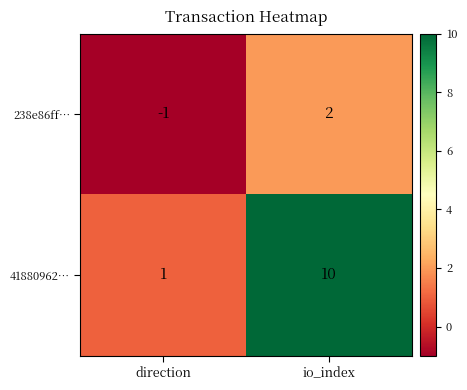

Rank the series at io_index from highest to lowest value.

41880962…, 238e86ff…